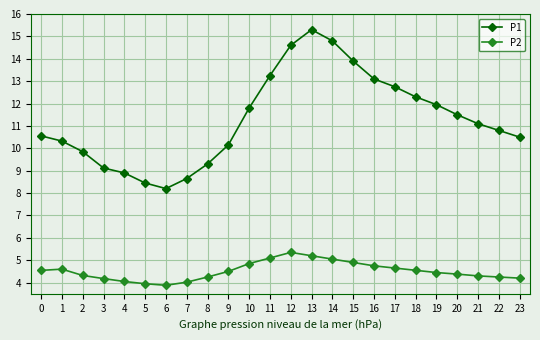

What is the sum of all P1 values?

271.1